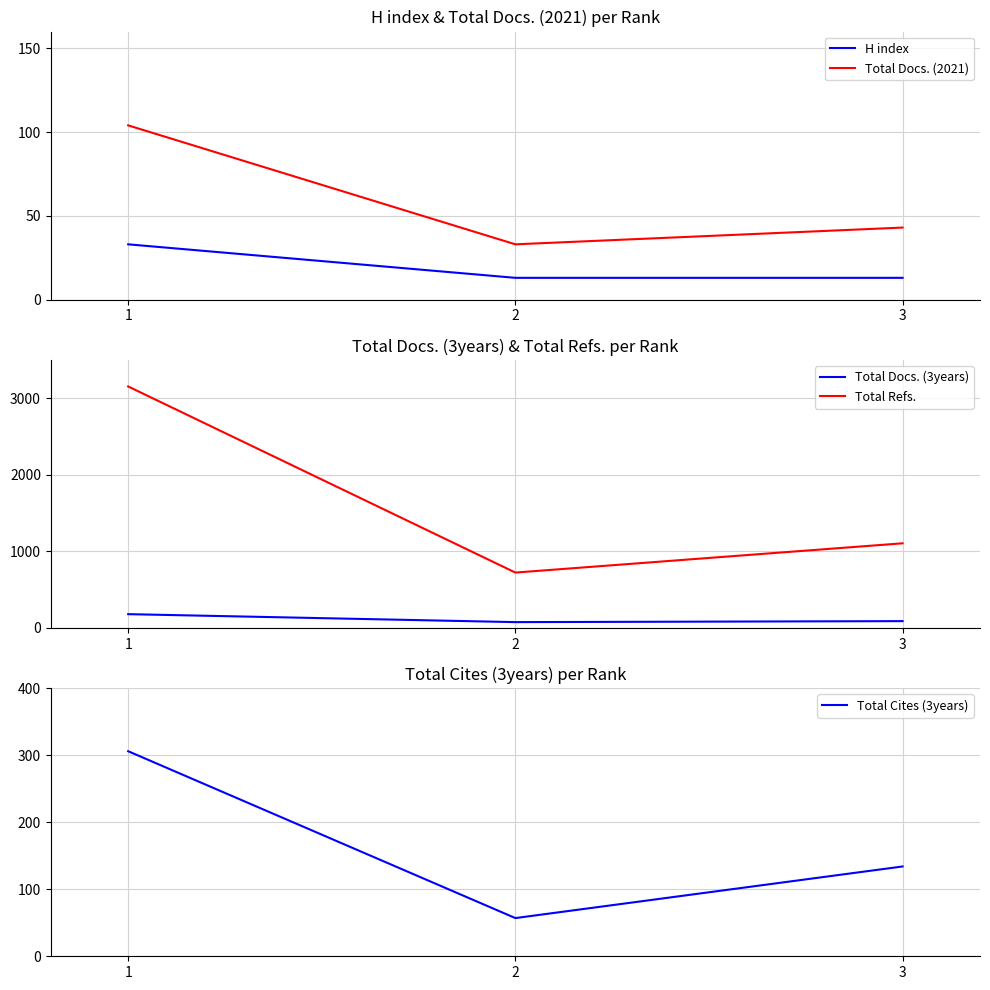

Reading right to left, what are all the values shown in this chart?

H index: 13	13	33
Total Docs. (2021): 43	33	104
Total Docs. (3years): 89	76	180
Total Refs.: 1105	723	3153
Total Cites (3years): 134	57	306